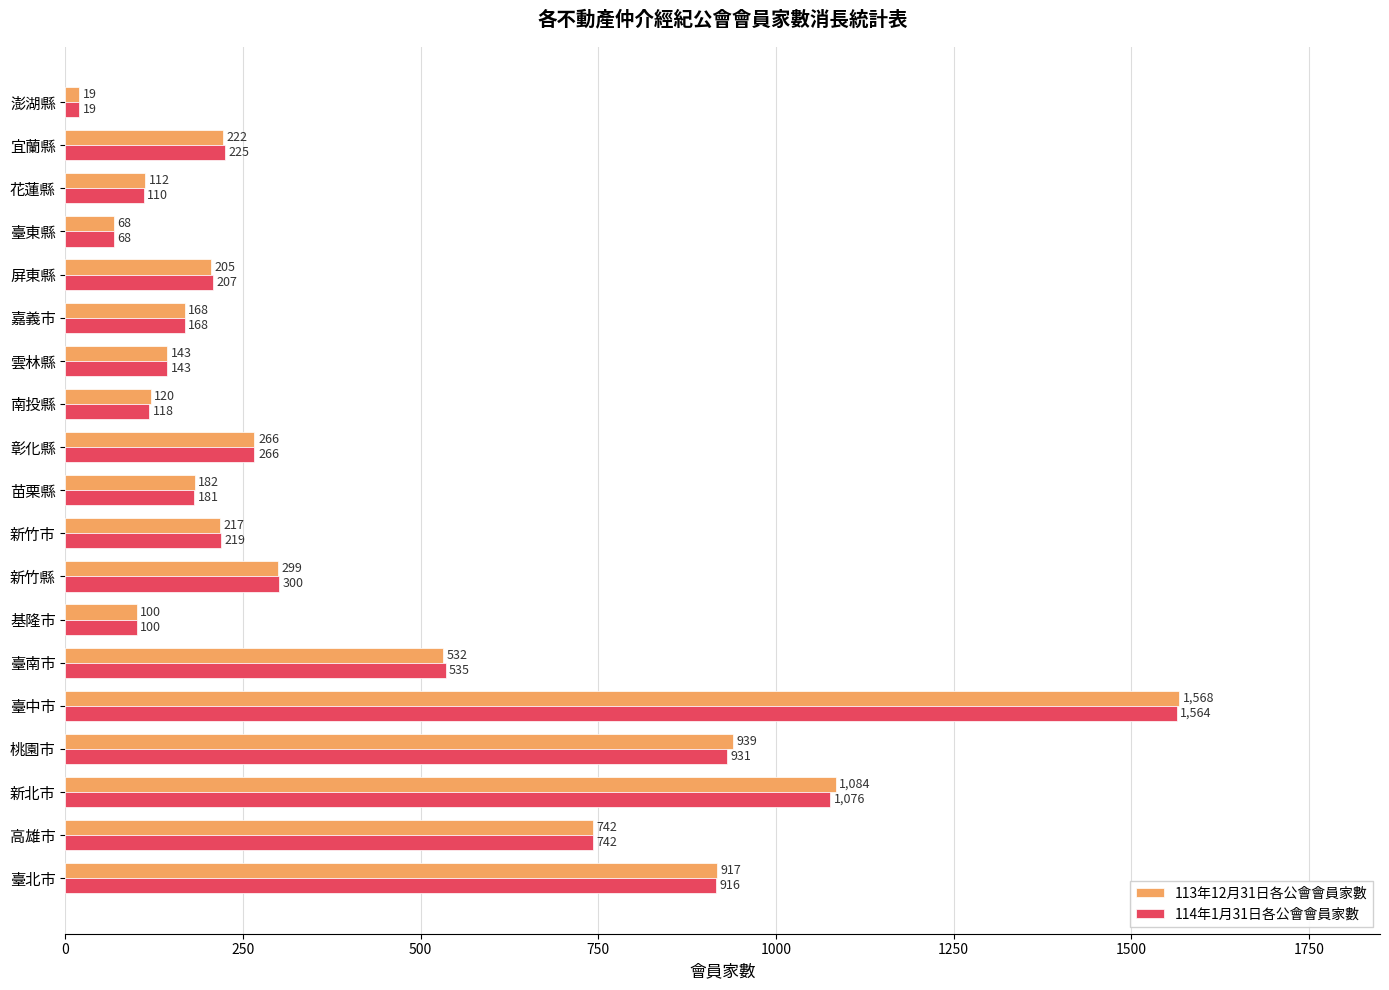

What is the difference between the second highest and minimum values in the 114年1月31日各公會會員家數 series?

1057